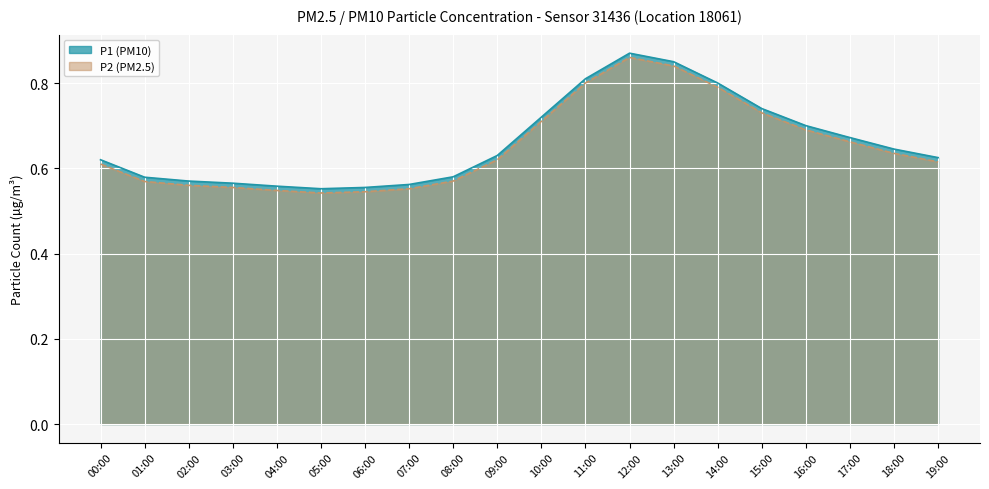

What is the maximum value shown in the chart?

0.9